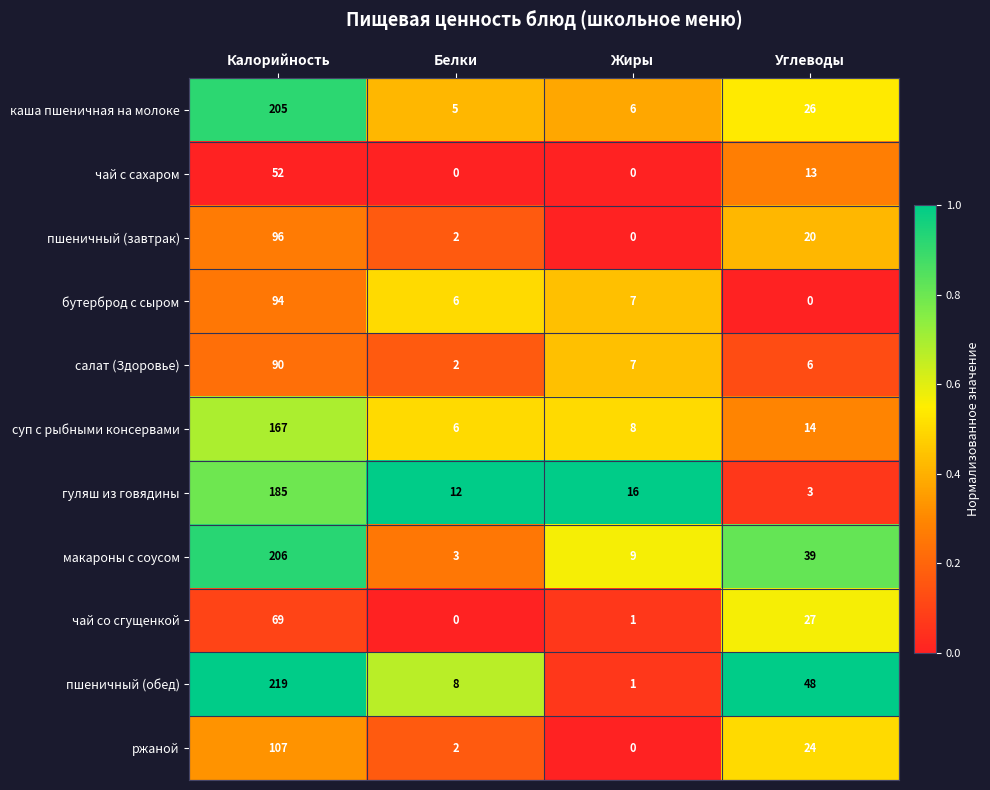

What is the total value across all series at Углеводы?

220